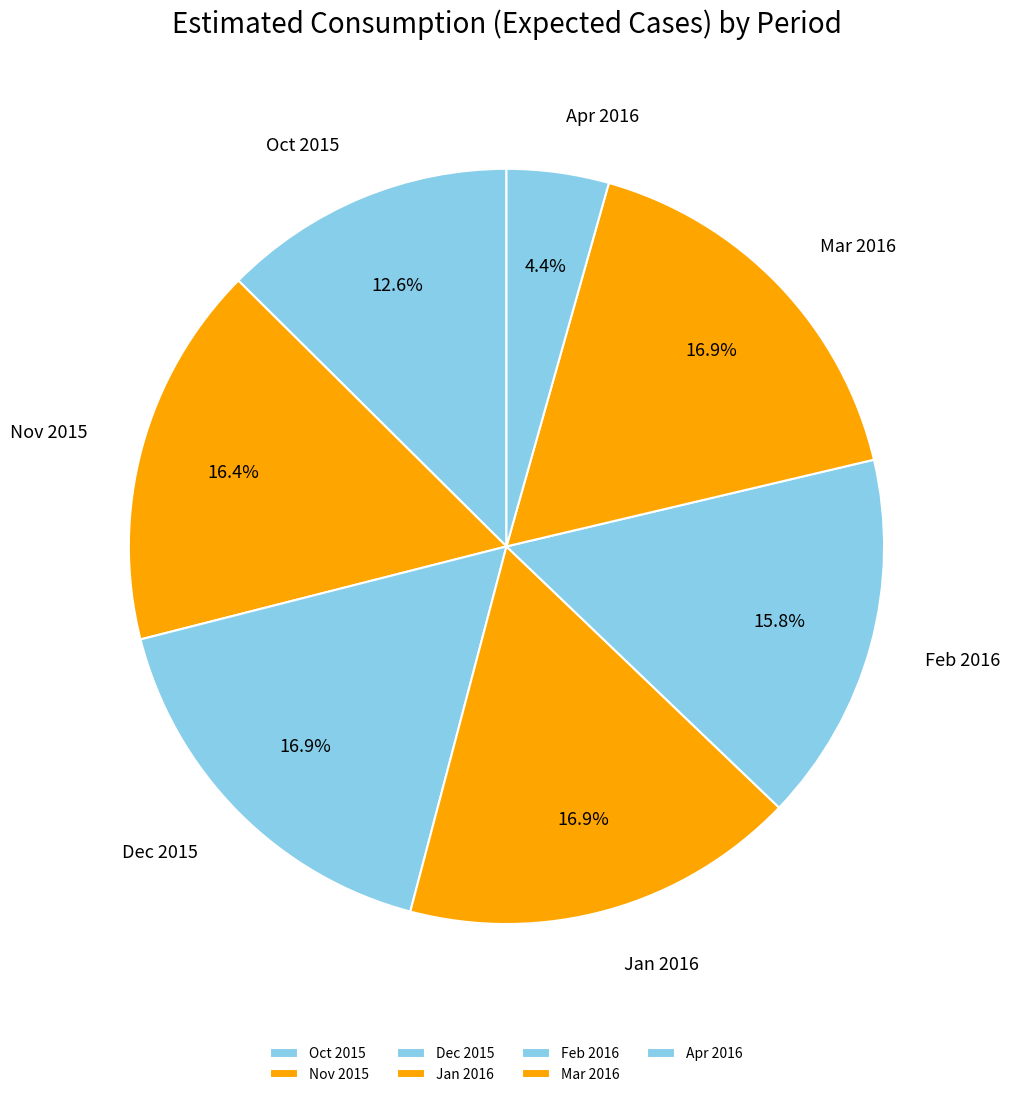

To the nearest percent, what is the difference between the largest and smallest slice percentages?

13%